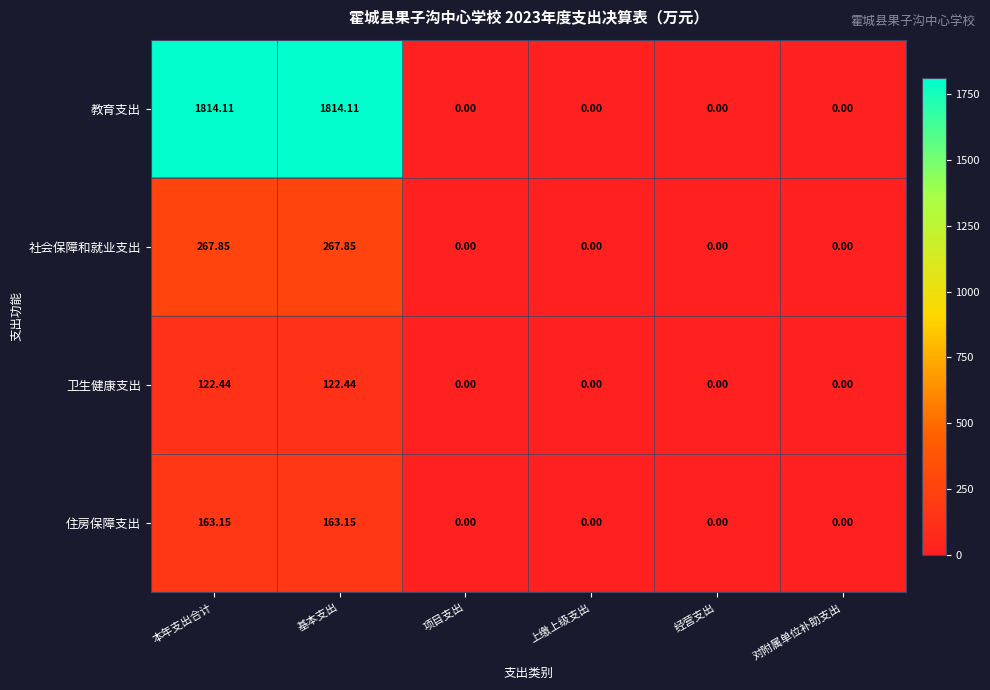

Which series has the widest spread of values?

教育支出